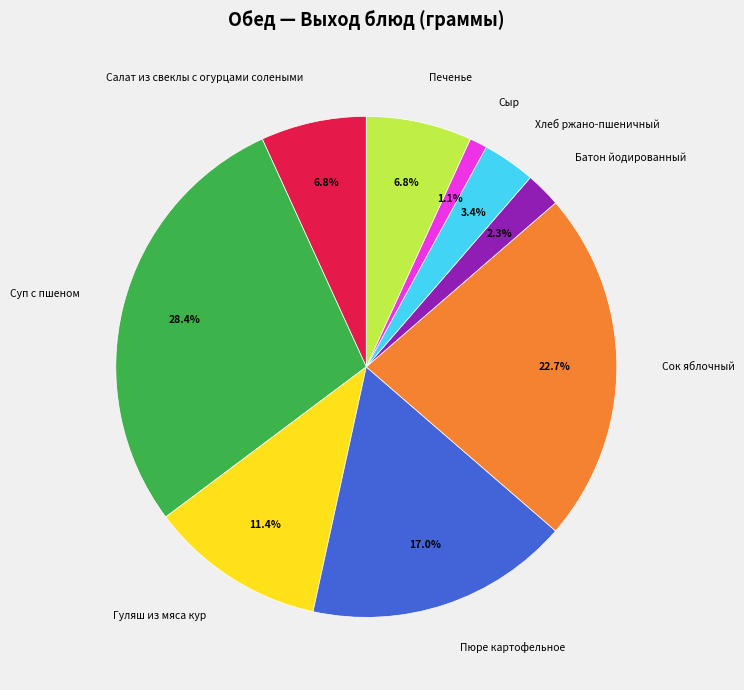

Does Пюре картофельное represent more than half of the total?

No